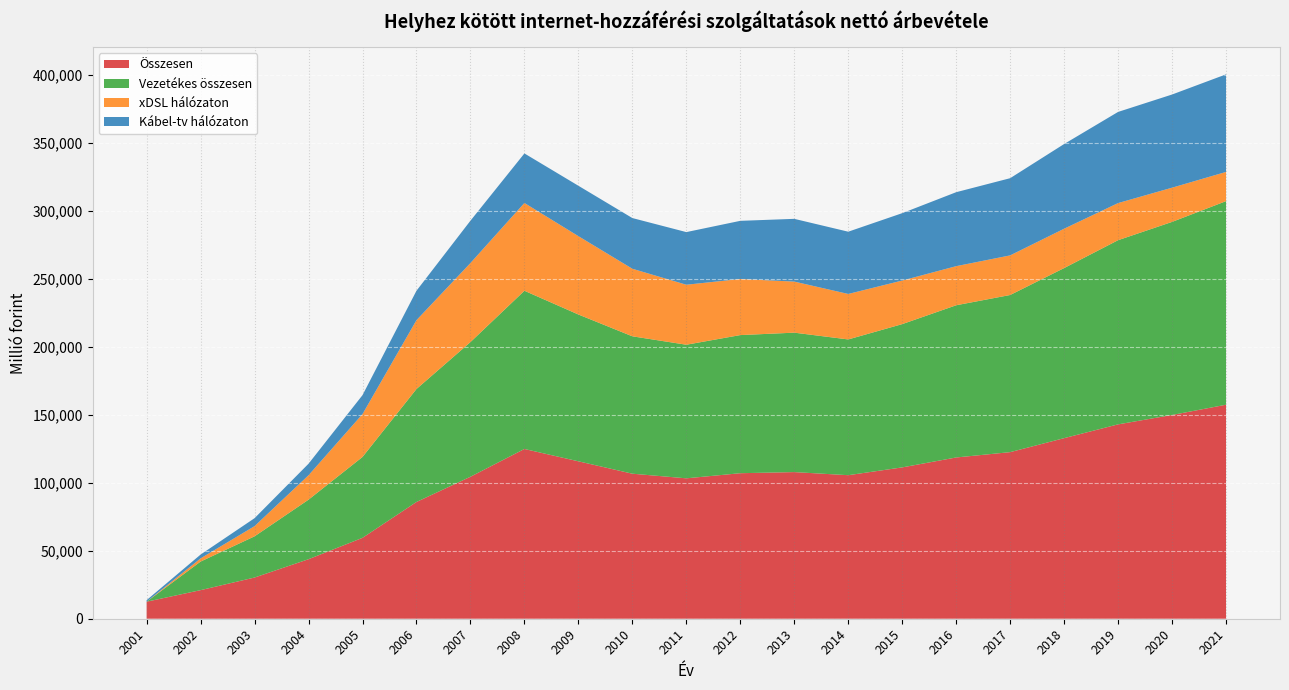

Reading left to right, list all the values displayed in this chart.

Kábel-tv hálózaton: 2001=1147	2002=2804	2003=5844	2004=8481	2005=13926	2006=21636	2007=31133	2008=36445	2009=37066	2010=37288	2011=38720	2012=42780	2013=46152	2014=45796	2015=49558	2016=54406	2017=56779	2018=62296	2019=67049	2020=68529	2021=71765
xDSL hálózaton: 2001=0	2002=2338	2003=7498	2004=17964	2005=31536	2006=50640	2007=58143	2008=64572	2009=57637	2010=49703	2011=44128	2012=41255	2013=37566	2014=33457	2015=32054	2016=28764	2017=29143	2018=28947	2019=27299	2020=25172	2021=21494
Vezetékes összesen: 2001=0	2002=21029	2003=30310	2004=43788	2005=59504	2006=83104	2007=99057	2008=116386	2009=107985	2010=101058	2011=98278	2012=101599	2013=102570	2014=99859	2015=105392	2016=111964	2017=115588	2018=125113	2019=135488	2020=142031	2021=149750
Összesen: 2001=12528	2002=21030	2003=30310	2004=43788	2005=59504	2006=85884	2007=104445	2008=124868	2009=115805	2010=106688	2011=103280	2012=107049	2013=107864	2014=105588	2015=111325	2016=118622	2017=122541	2018=132832	2019=142971	2020=149872	2021=157431